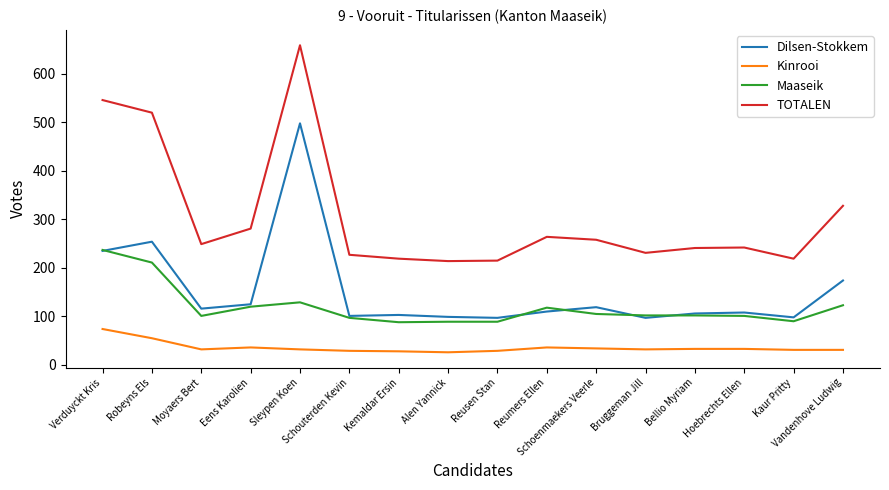

Which category has the highest value in the TOTALEN series?

Sleypen Koen